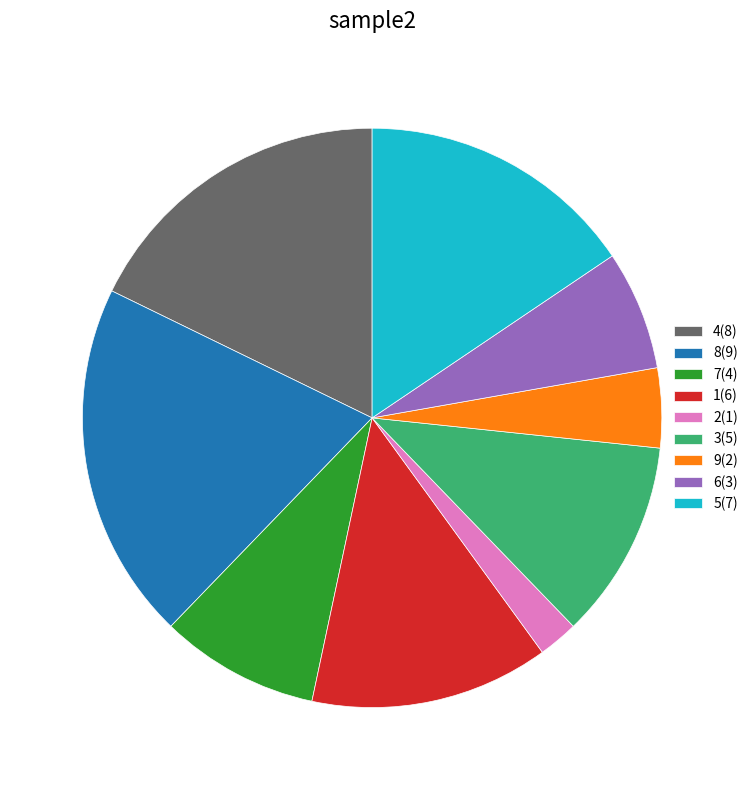

Is there a majority slice in this chart?

No